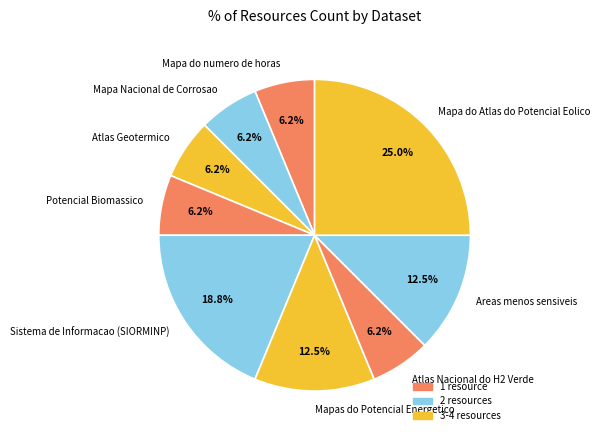

True or false: Mapa do Atlas do Potencial Eolico accounts for 40% of the total.

False